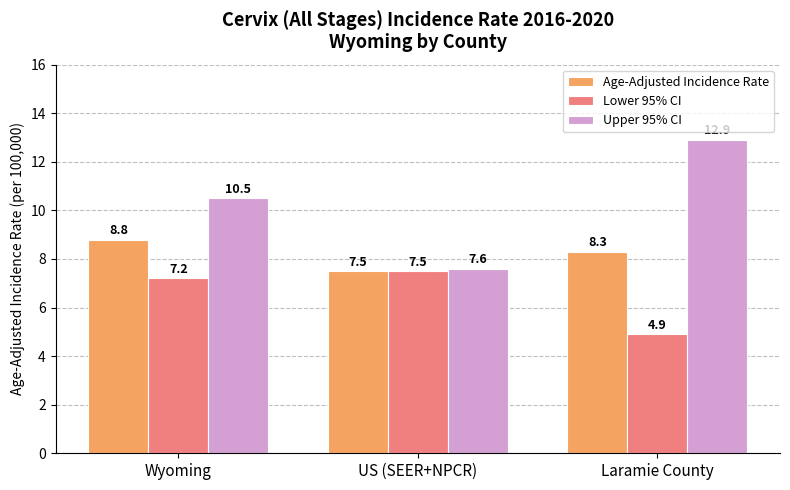

What is the lowest value of the Lower 95% CI series?

4.9